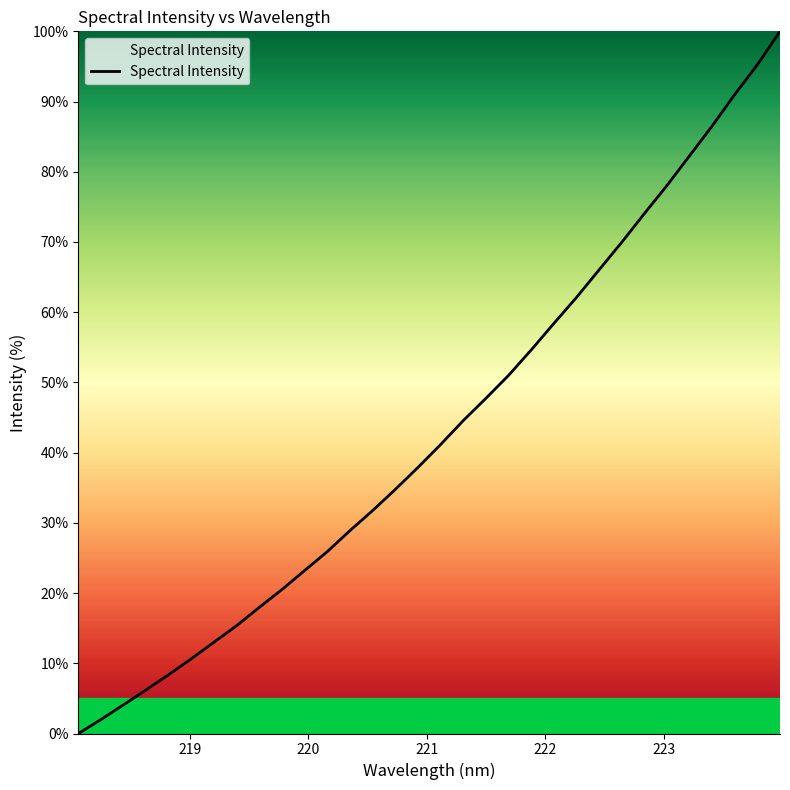

What is the difference between the maximum and minimum values?

100.0